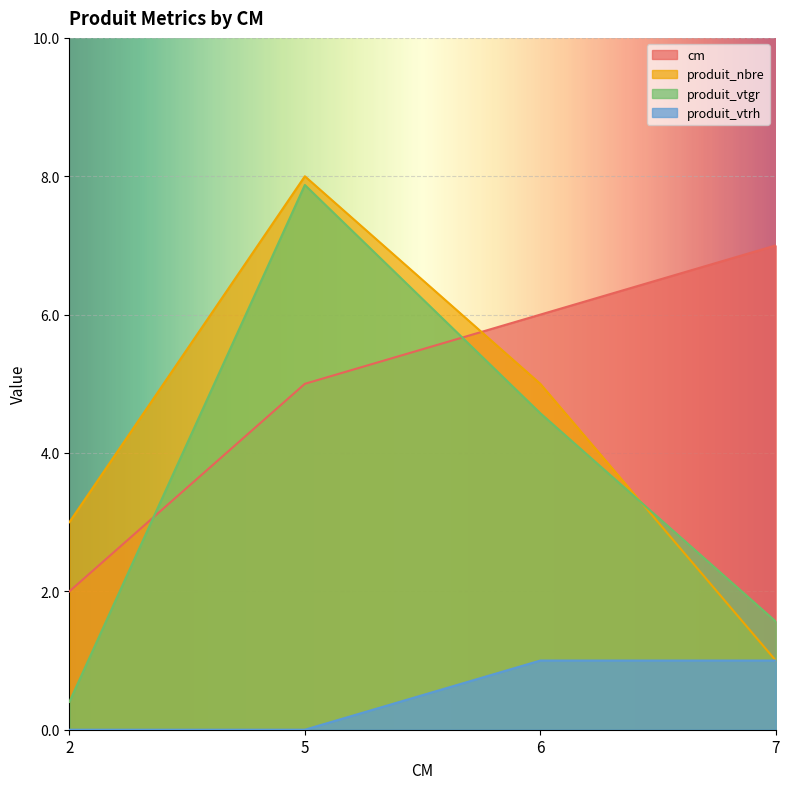

How many values in the produit_nbre series exceed 5?

1